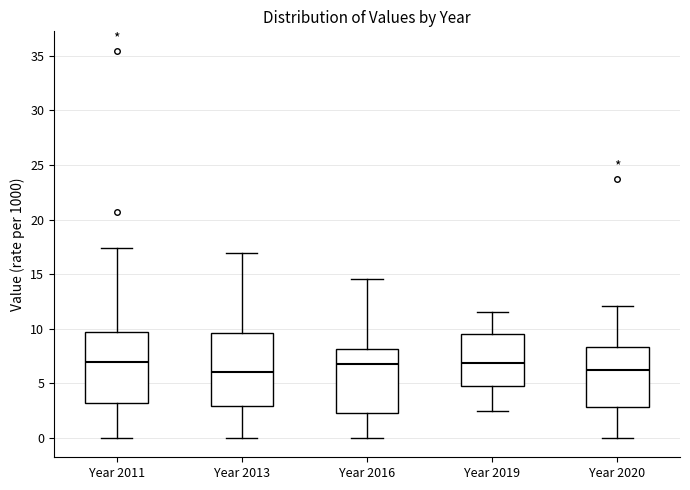

Reading left to right, transcribe this box plot: for each box, give where its median line is, the range the box spans, and where its two whiskers end, as read against the y-axis. The values are not printed on the chart, so give them approximately, as read against the axis.

Year 2011: median 7.0, box 3.0 to 9.5, whiskers 0.0 to 17.5
Year 2013: median 6.0, box 3.0 to 9.5, whiskers 0.0 to 17.0
Year 2016: median 7.0, box 2.5 to 8.0, whiskers 0.0 to 14.5
Year 2019: median 7.0, box 5.0 to 9.5, whiskers 2.5 to 11.5
Year 2020: median 6.0, box 3.0 to 8.5, whiskers 0.0 to 12.0